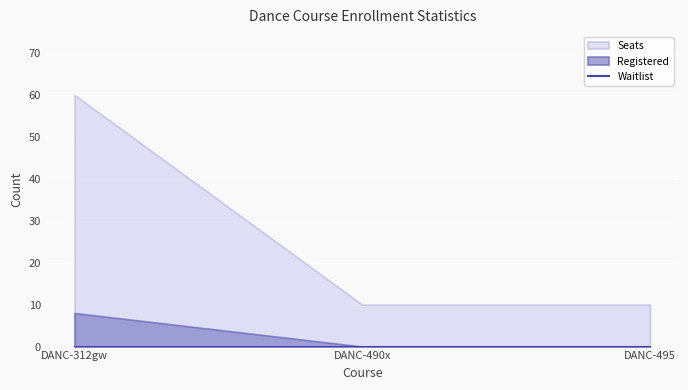

Which label corresponds to the smallest value in the chart?

DANC-490x